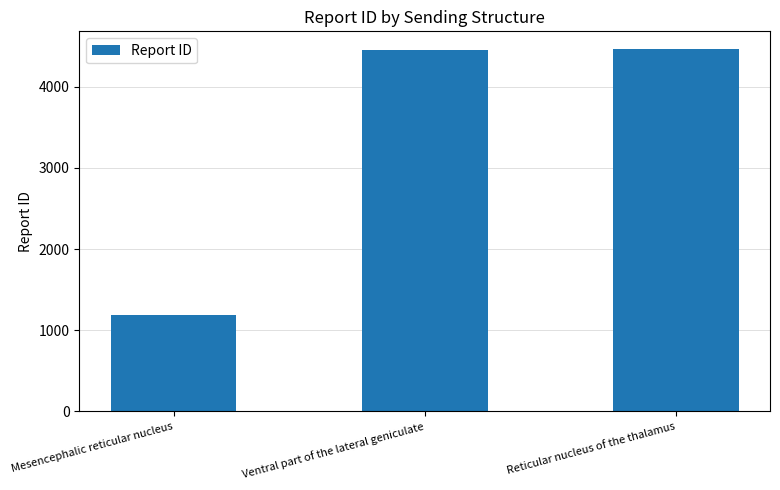

What is the difference between the values at Reticular nucleus of the thalamus and Ventral part of the lateral geniculate?

1